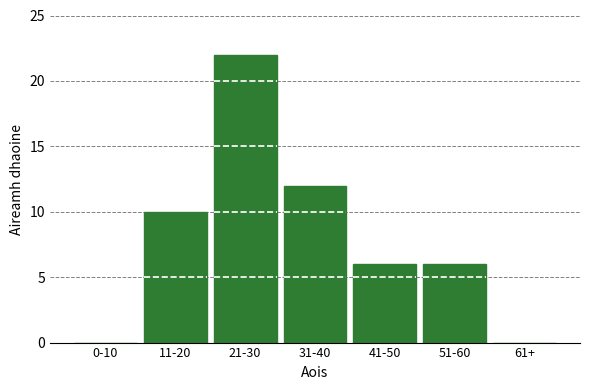

Reading left to right, what are all the values shown in this chart?

0-10=0	11-20=10	21-30=22	31-40=12	41-50=6	51-60=6	61+=0